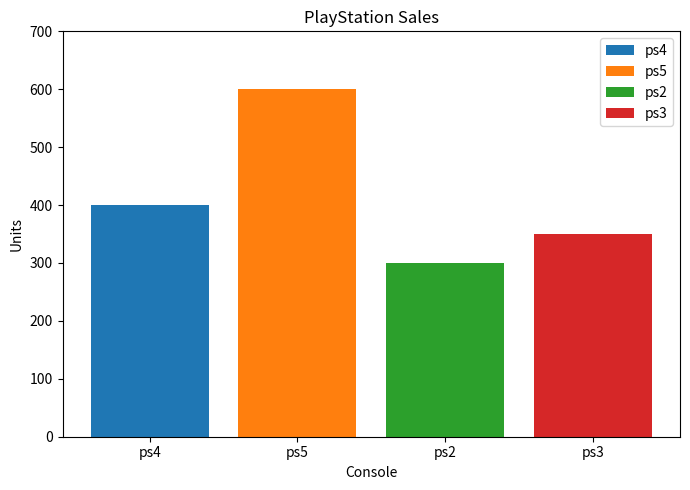

What is the maximum value shown in the chart?

600